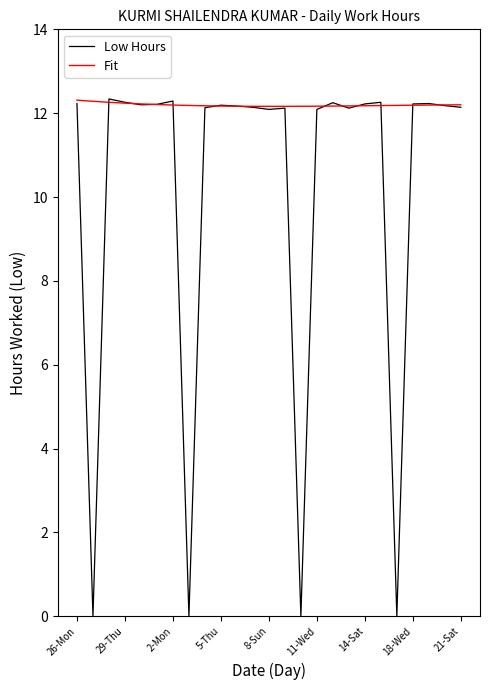

Which series has the largest total across all categories?

Fit